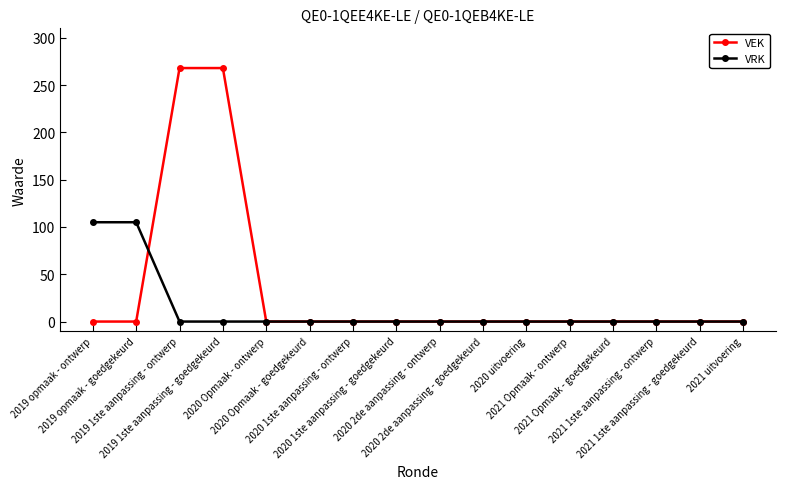

Which series has the largest total across all categories?

VEK